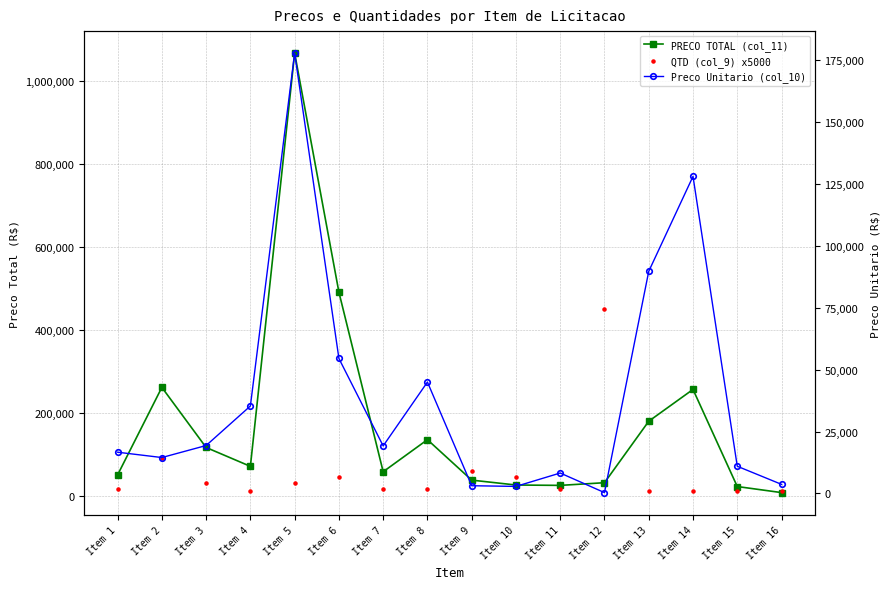

Which series reaches the maximum Y coordinate?

PRECO TOTAL (col_11)